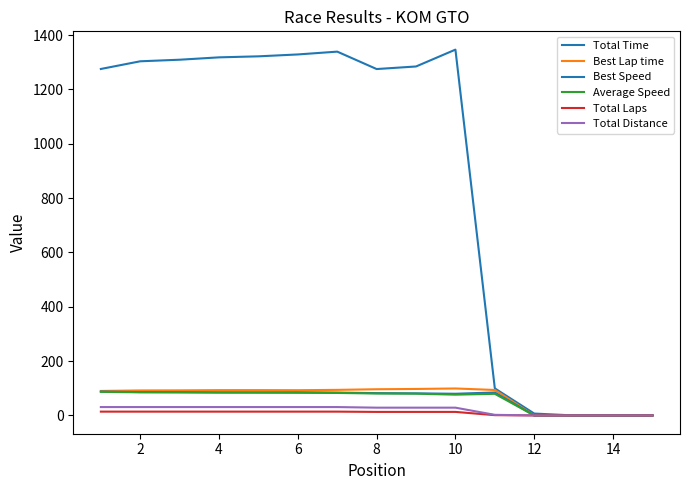

Rank the series by their maximum value, from highest to lowest.

Total Time, Best Lap time, Best Speed, Average Speed, Total Distance, Total Laps